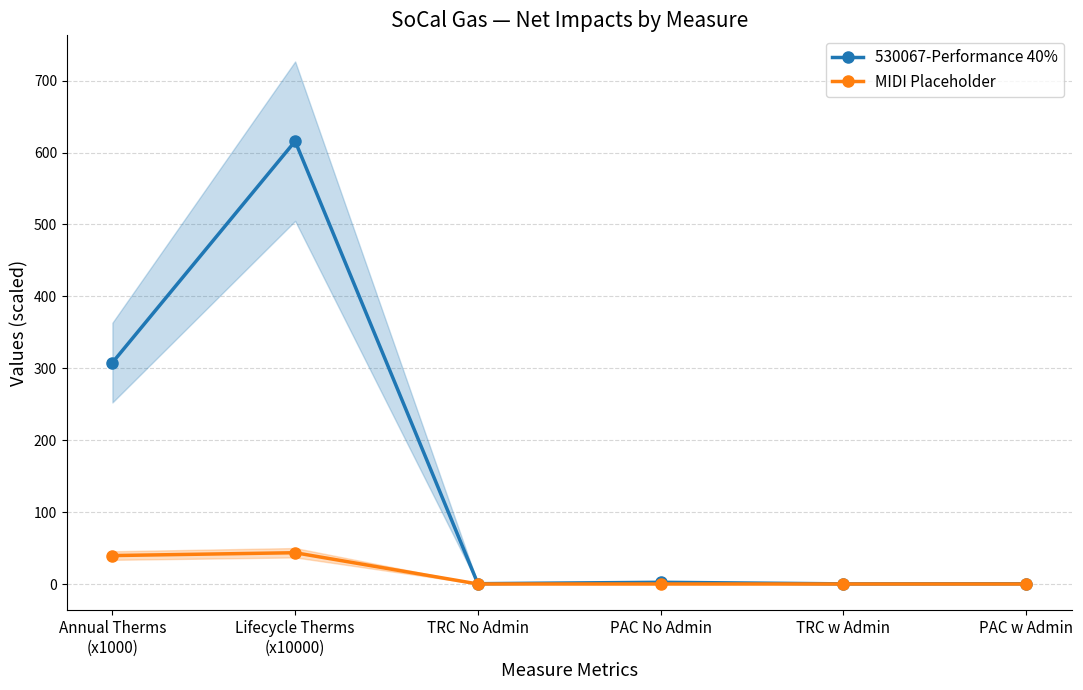

What is the difference between the second highest and minimum values in the MIDI Placeholder series?

39.5